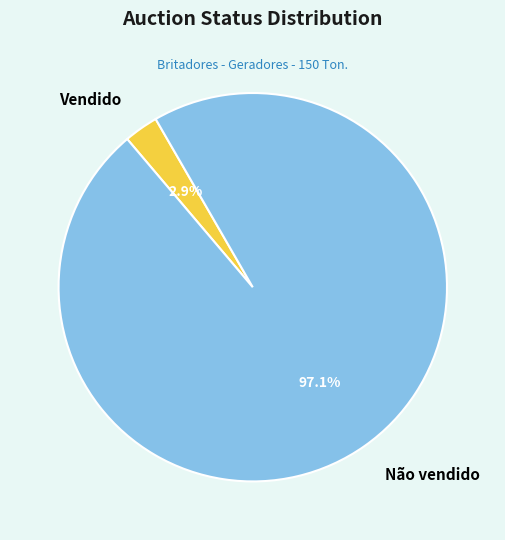

Which category accounts for the majority?

Não vendido